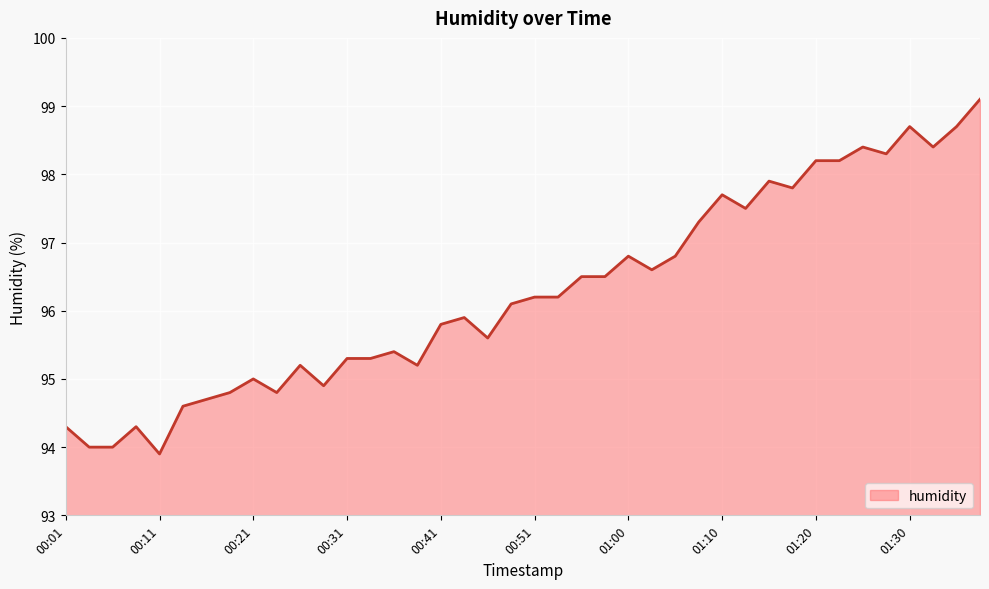

What is the difference between the maximum and minimum values?

5.2